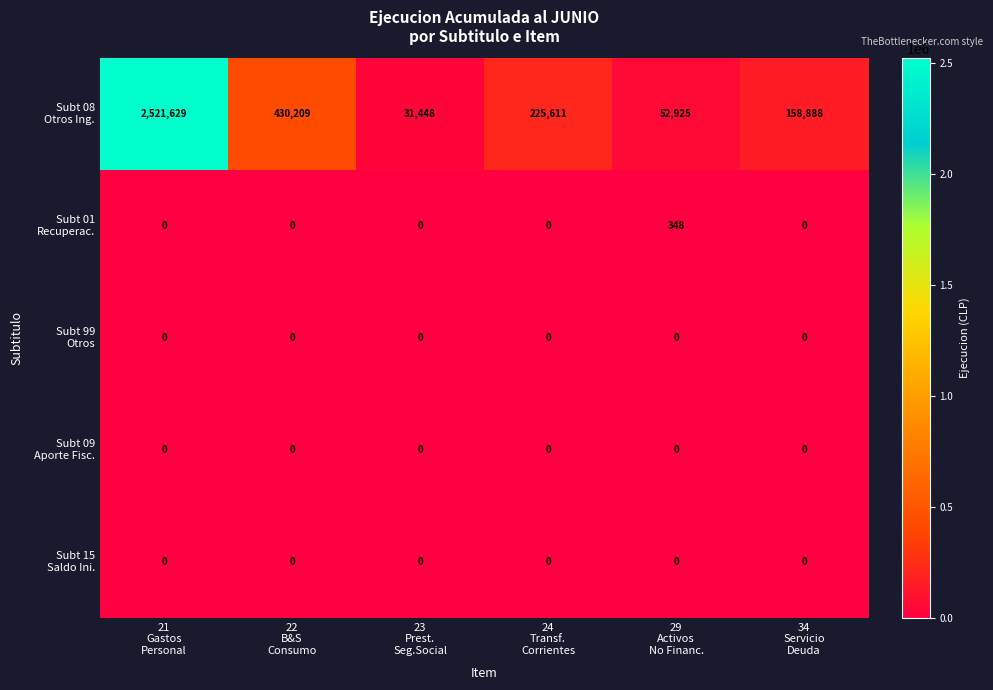

What is the maximum value shown in the chart?

2521629